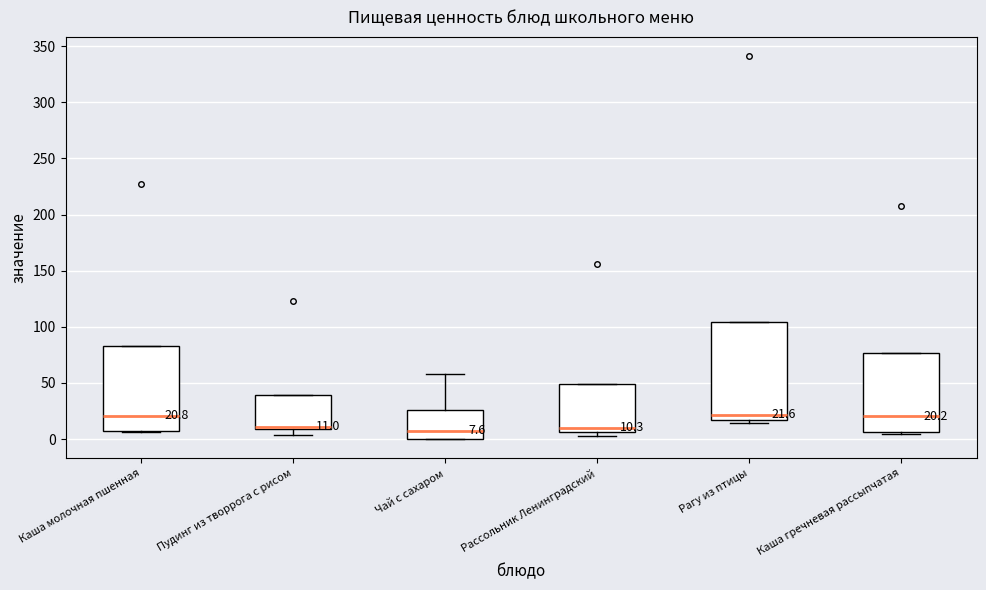

Comparing the boxes themselves (not the whiskers), which one is the tallest?

Рагу из птицы